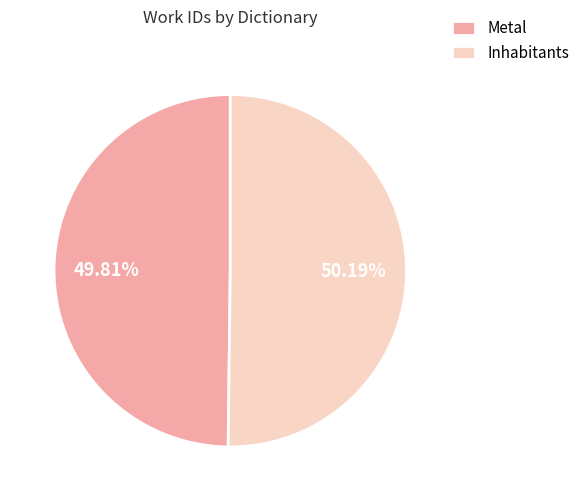

Does any single category account for the majority?

Yes